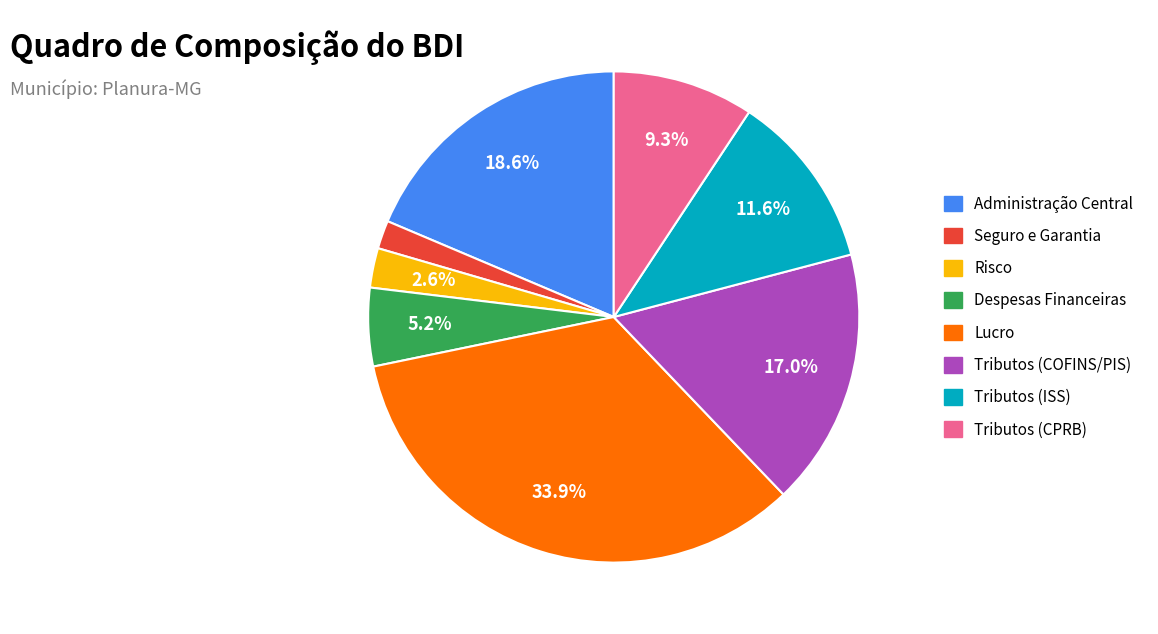

Does Despesas Financeiras represent more than half of the total?

No